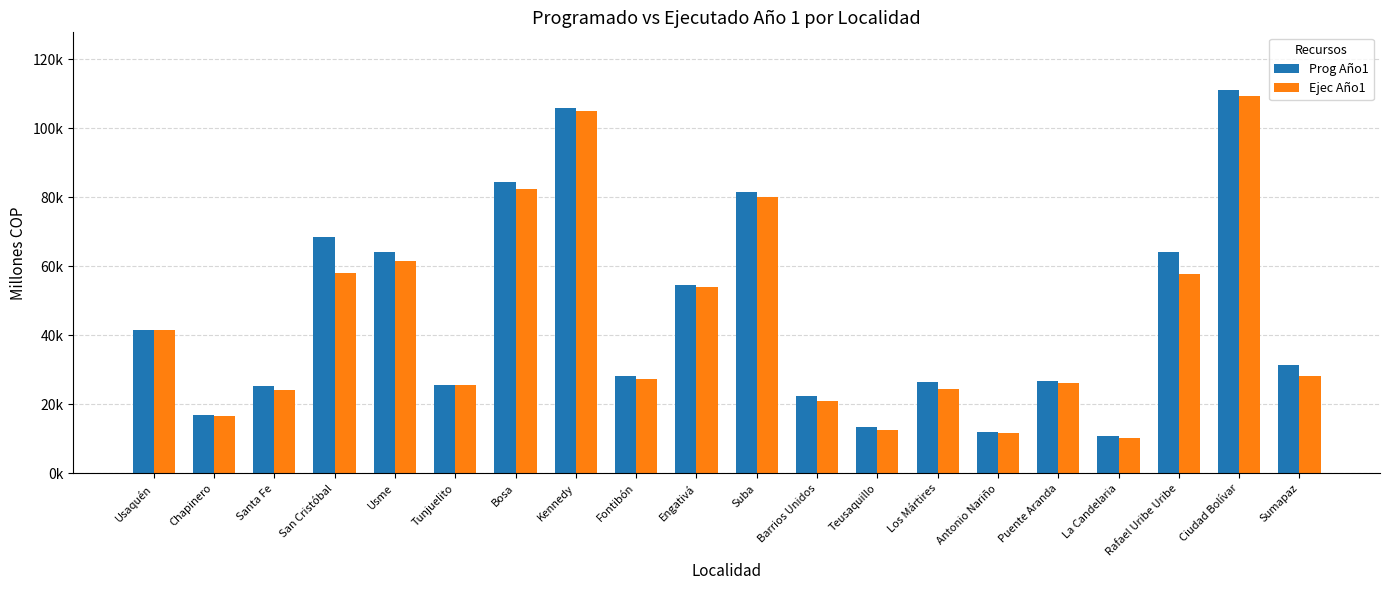

At Chapinero, list the series in order from smallest to largest.

Ejec Año1, Prog Año1